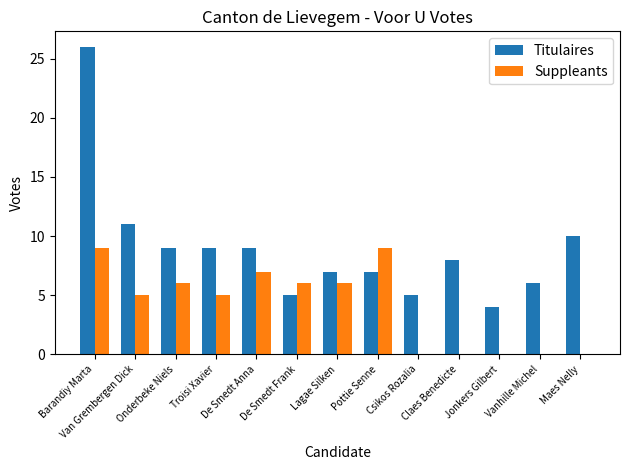

How many groups of bars are there?

13